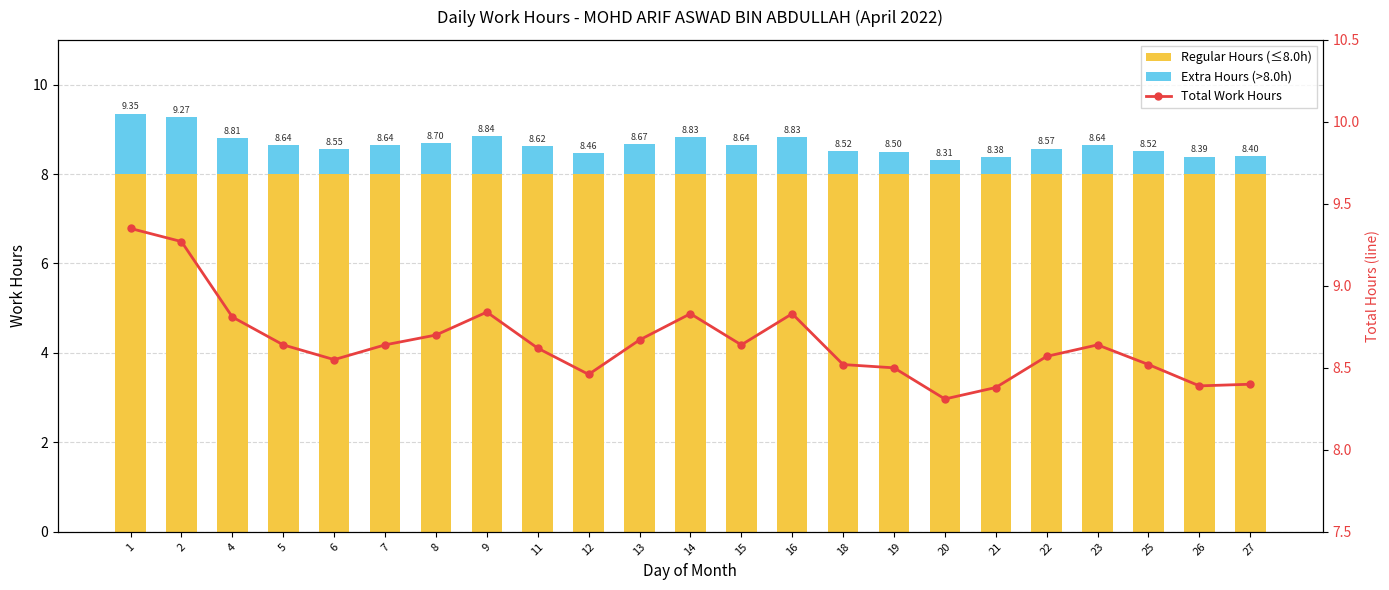

What is the sum of the Total Work Hours values at 27 and 12?

16.9